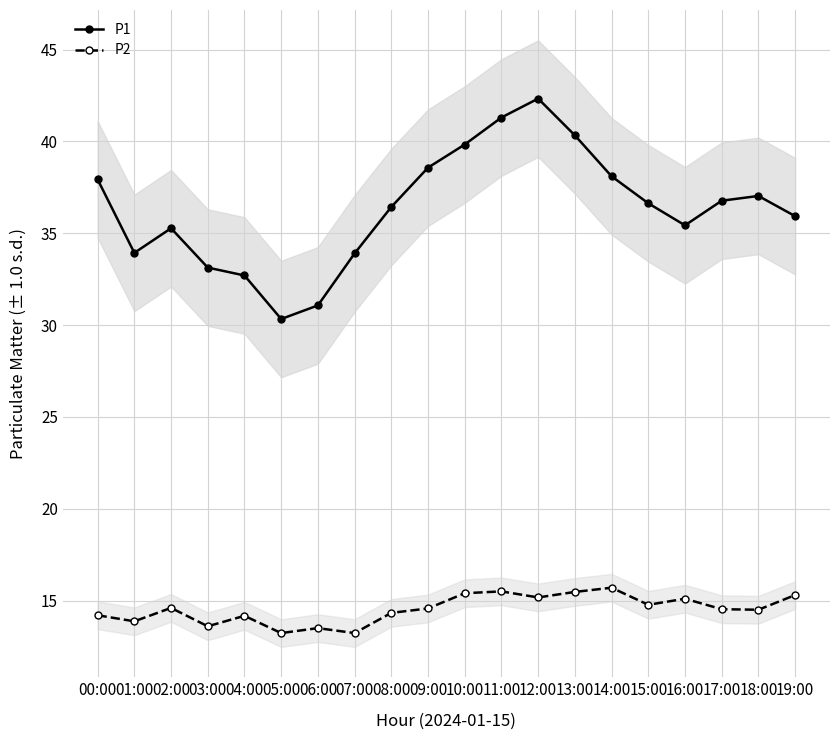

What is the label of the 19th point from the left?

18:00